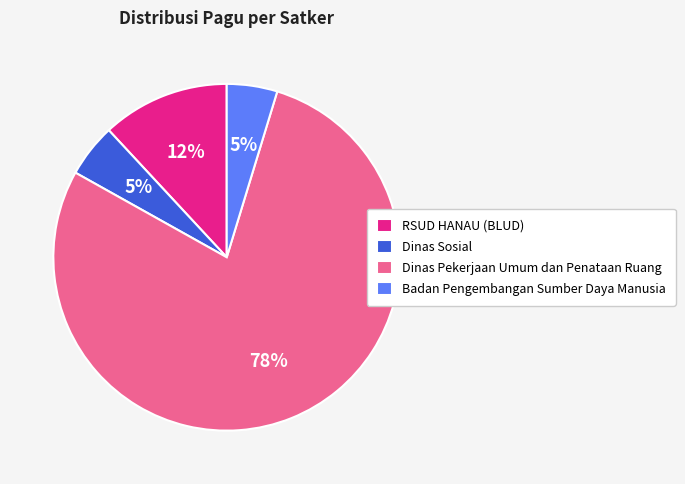

Which has a higher value, Dinas Sosial or Dinas Pekerjaan Umum dan Penataan Ruang?

Dinas Pekerjaan Umum dan Penataan Ruang